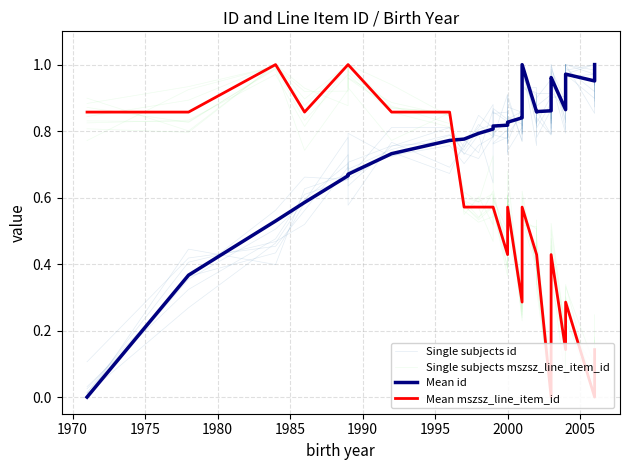

After their last crossing, which series has the higher values: Single subjects mszsz_line_item_id or Single subjects id?

Single subjects id